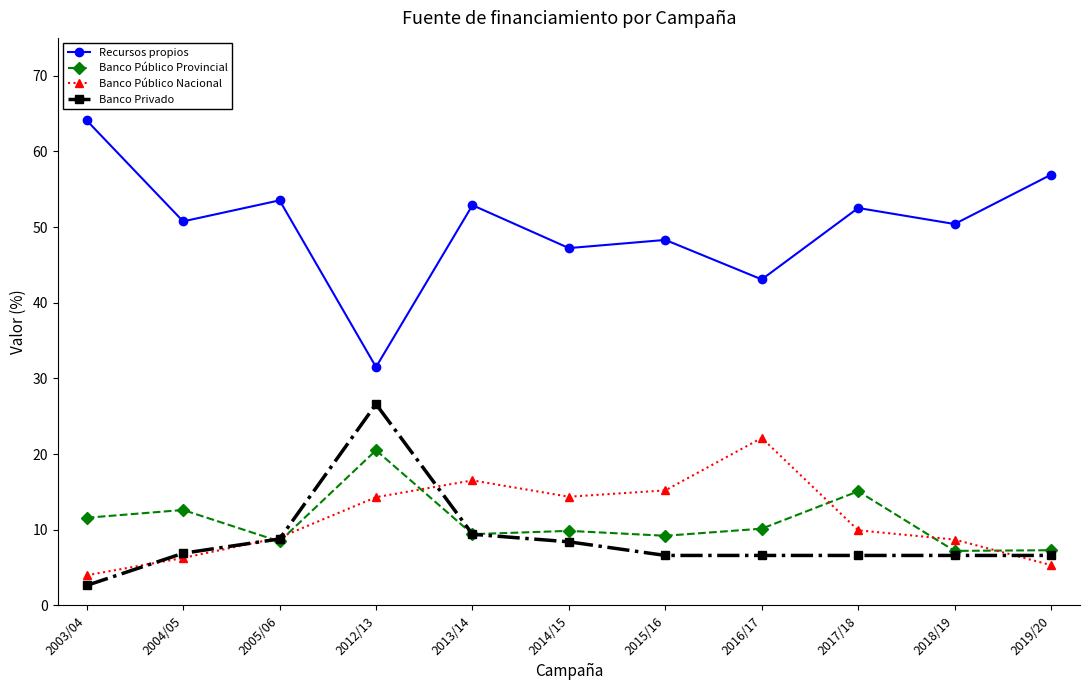

The Banco Público Provincial series shows 4.1 at 2013/14. True or false?

False